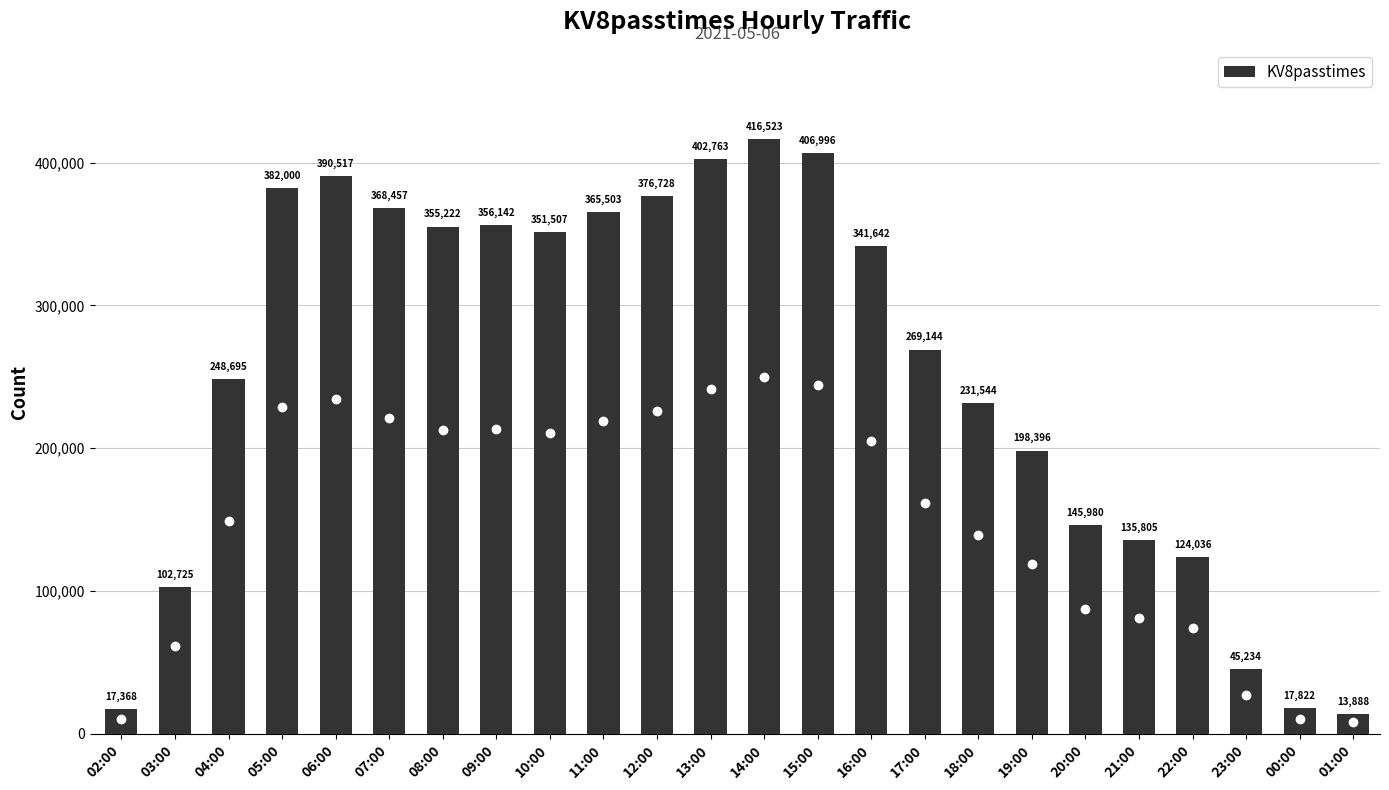

True or false: the data shows 102725 at 03:00.

True